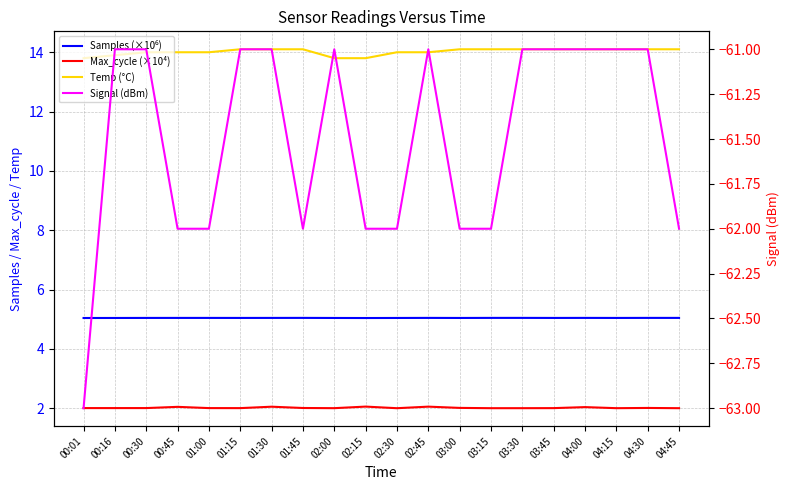

What is the sum of the Max_cycle (×10⁴) values at 04:15 and 03:30?

4.0